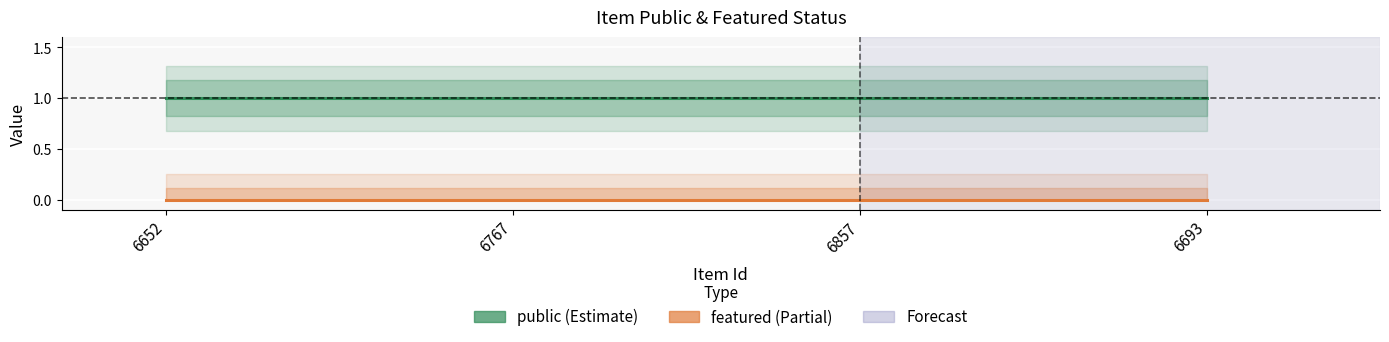

Which category has the highest value in the public series?

6652